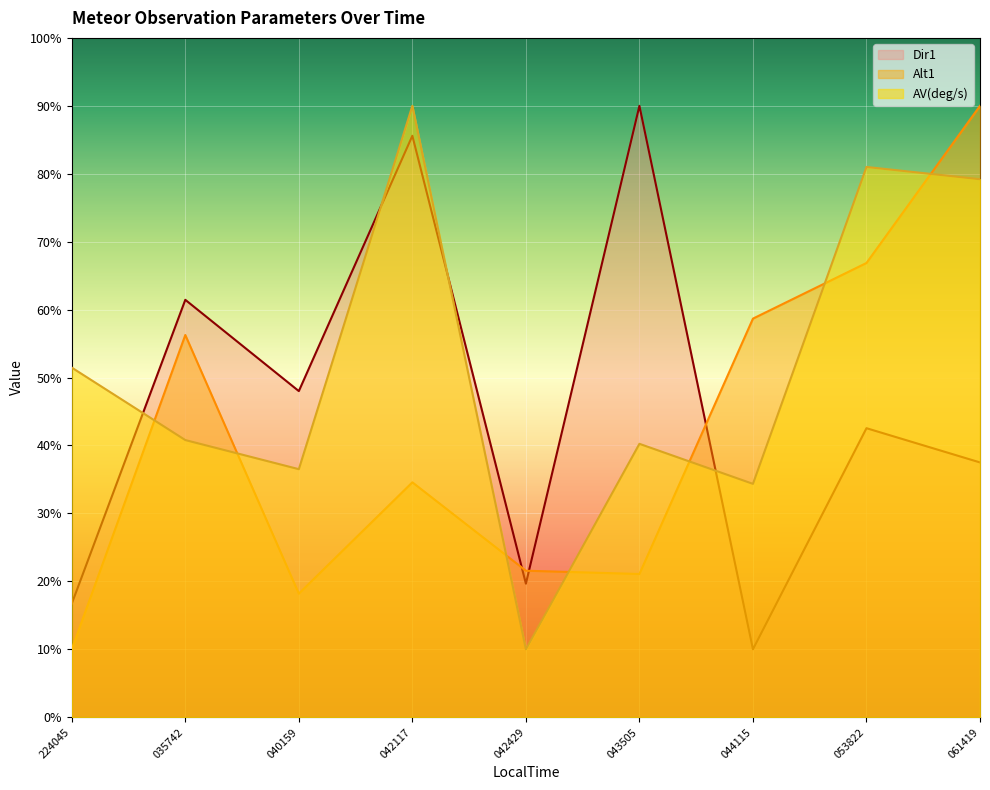

Which series changed the most between 040159 and 043505?

Dir1